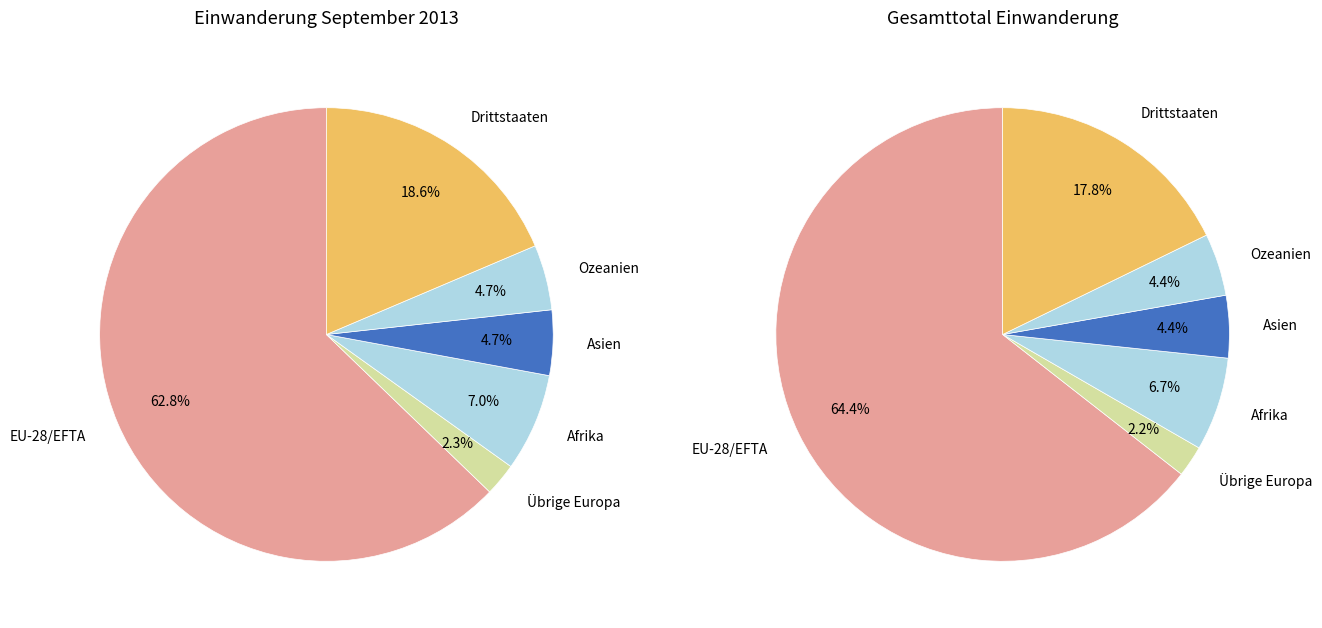

Rank the categories by value from lowest to highest.

Übrige Europa, Asien, Ozeanien, Afrika, Drittstaaten, EU-28/EFTA